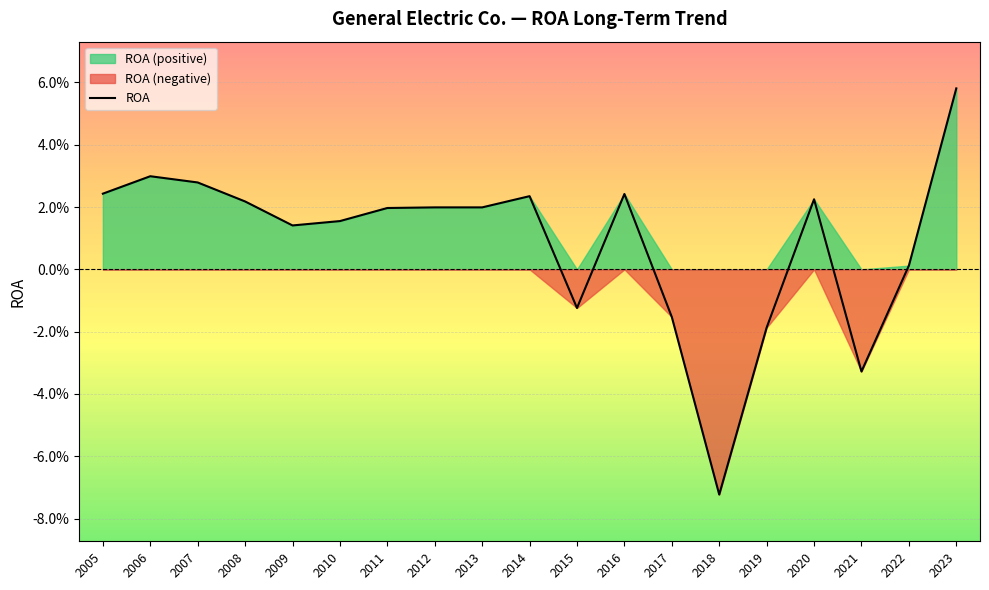

Which has a higher value, 2015 or 2013?

2013